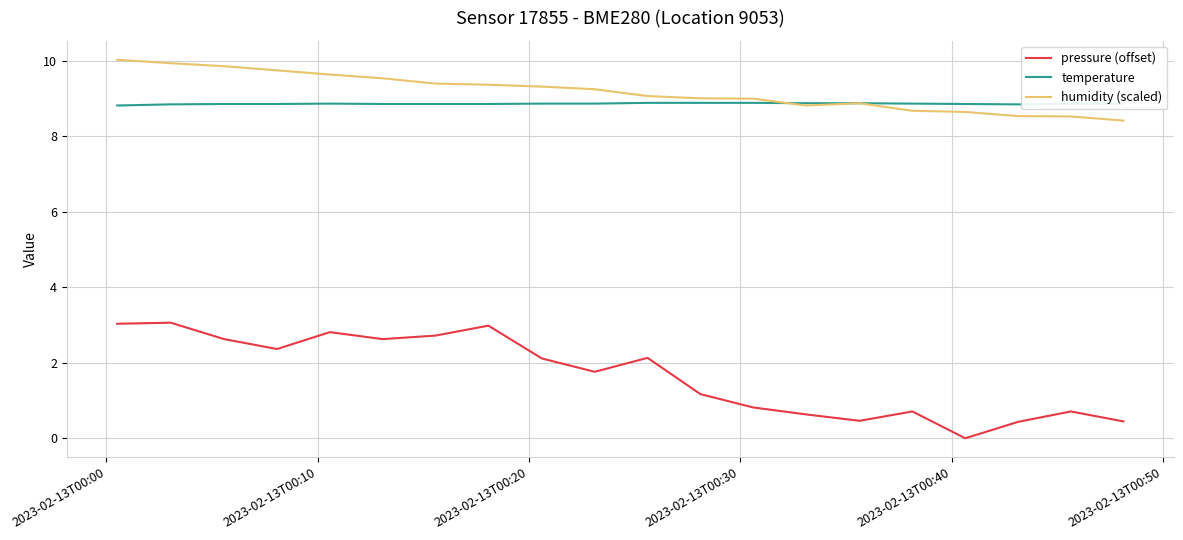

What are all the series names shown in the legend?

pressure (offset), temperature, humidity (scaled)